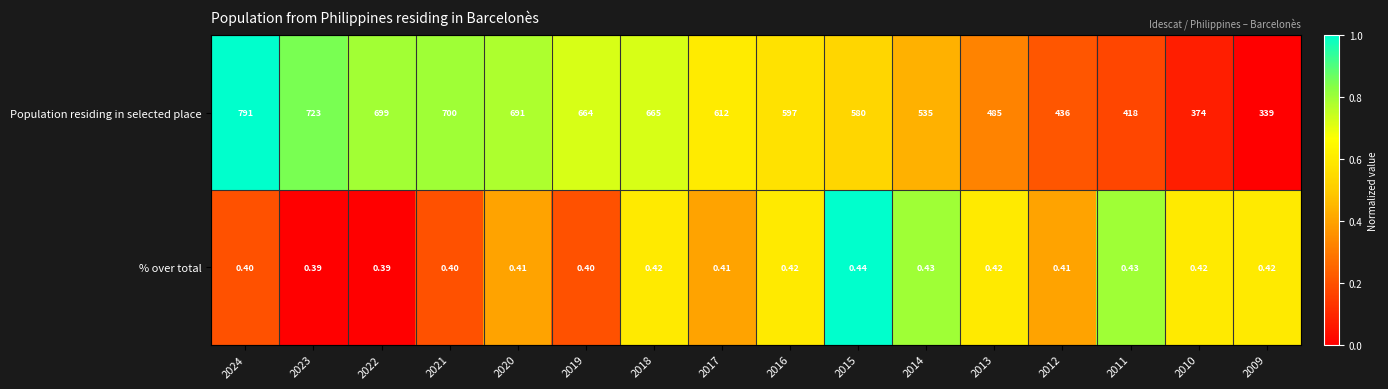

Which series has the widest spread of values?

Population residing in selected place